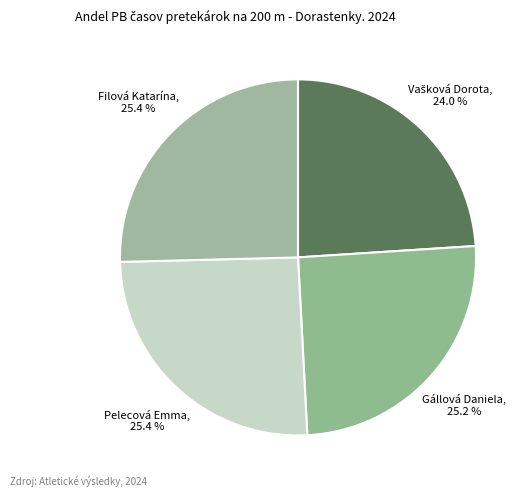

What is the total percentage of Filová Katarína and Pelecová Emma?

50.8%